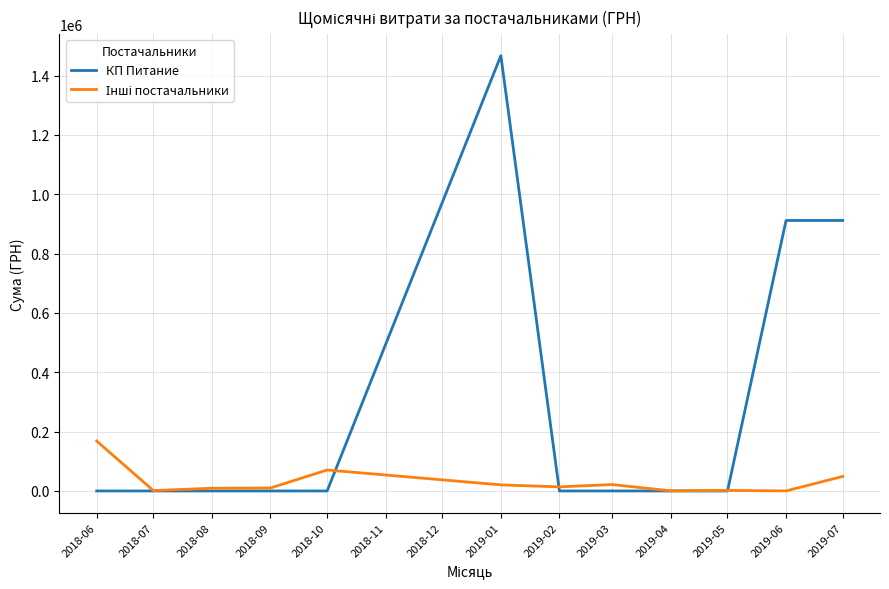

What is the spread (max minus min) of values at 2018-06?

168220.0